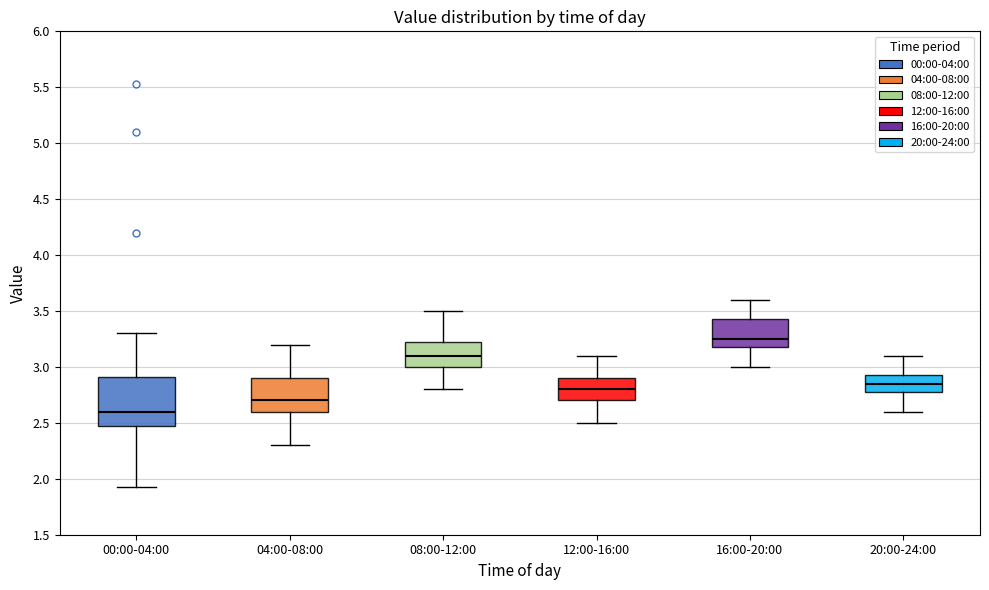

Where is the upper edge of the box for 08:00-12:00 on the y-axis? The values are not printed on the chart, so give them approximately, as read against the axis.

3.25